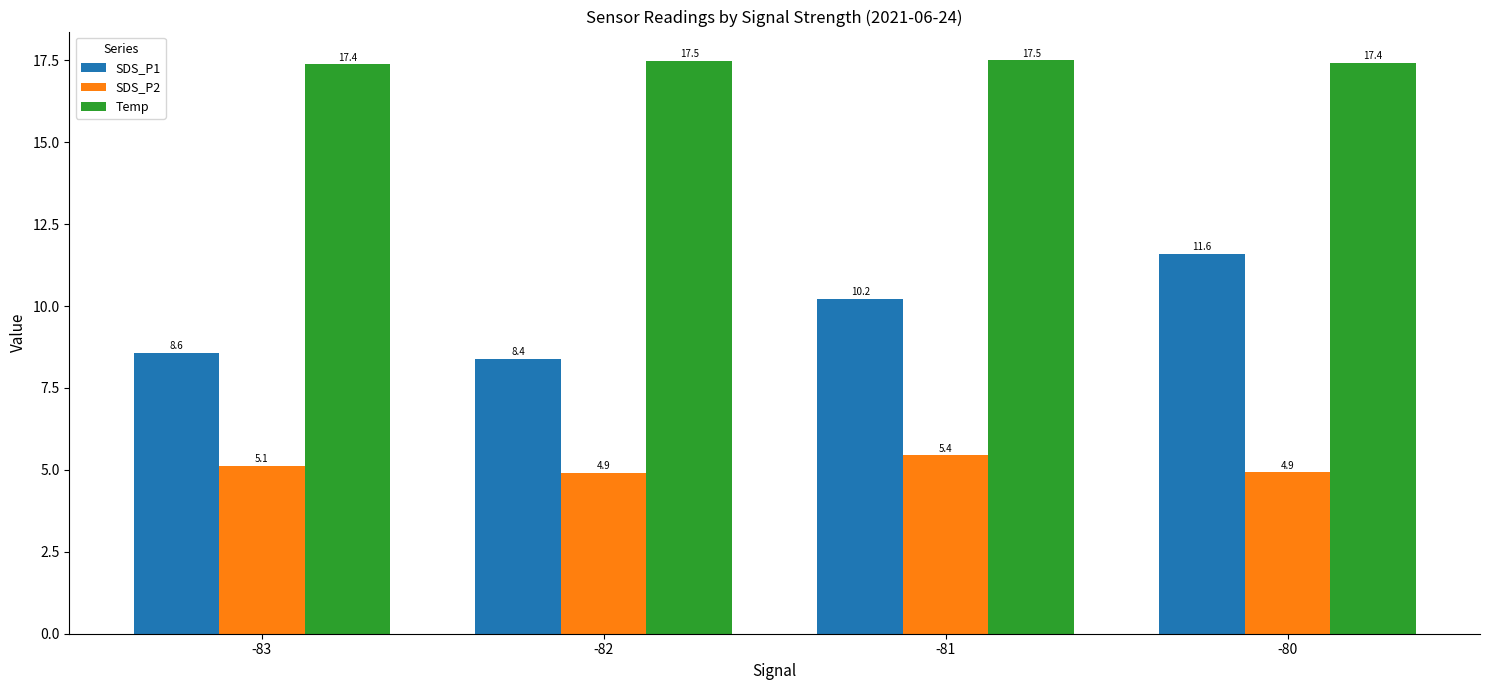

True or false: SDS_P1 has a value of 8.6 at -83.

True